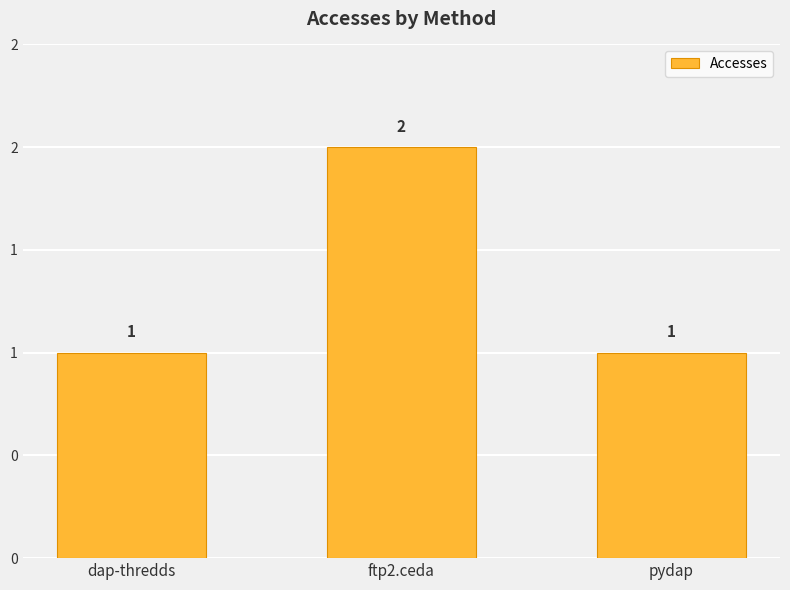

Does the chart contain any negative values?

No